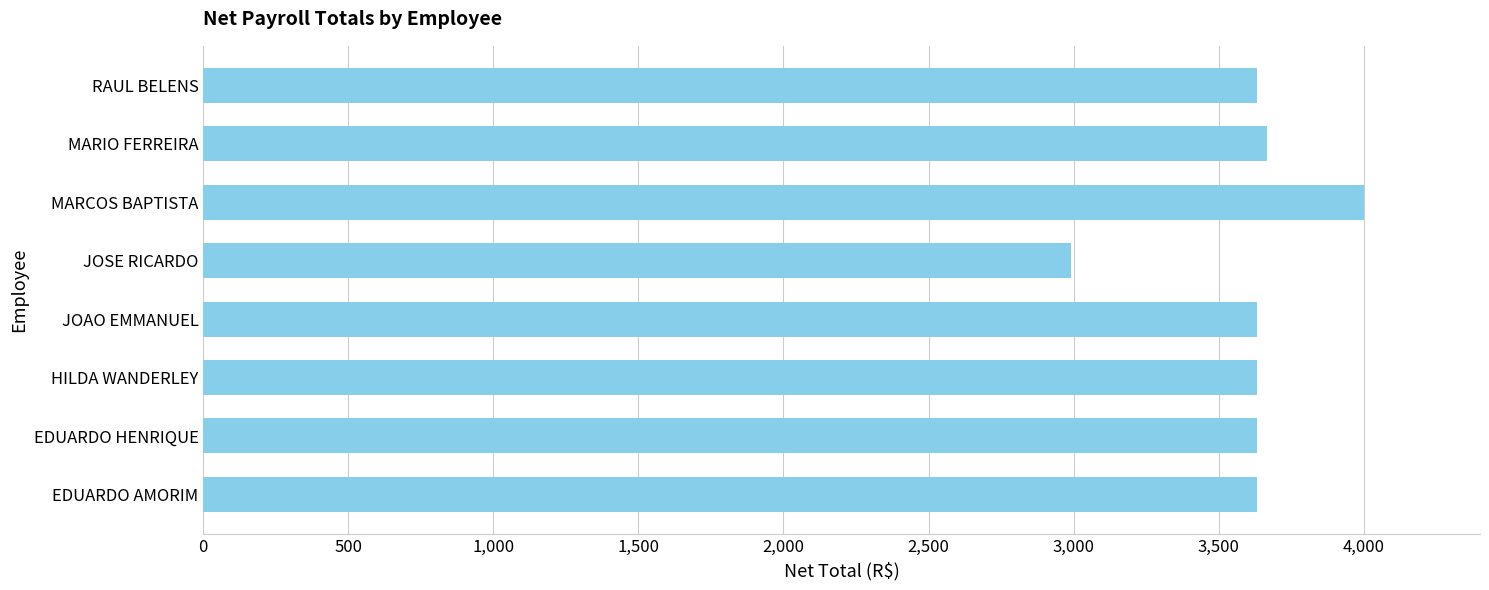

What is the sum of the values at MARIO FERREIRA and EDUARDO AMORIM?

7298.4